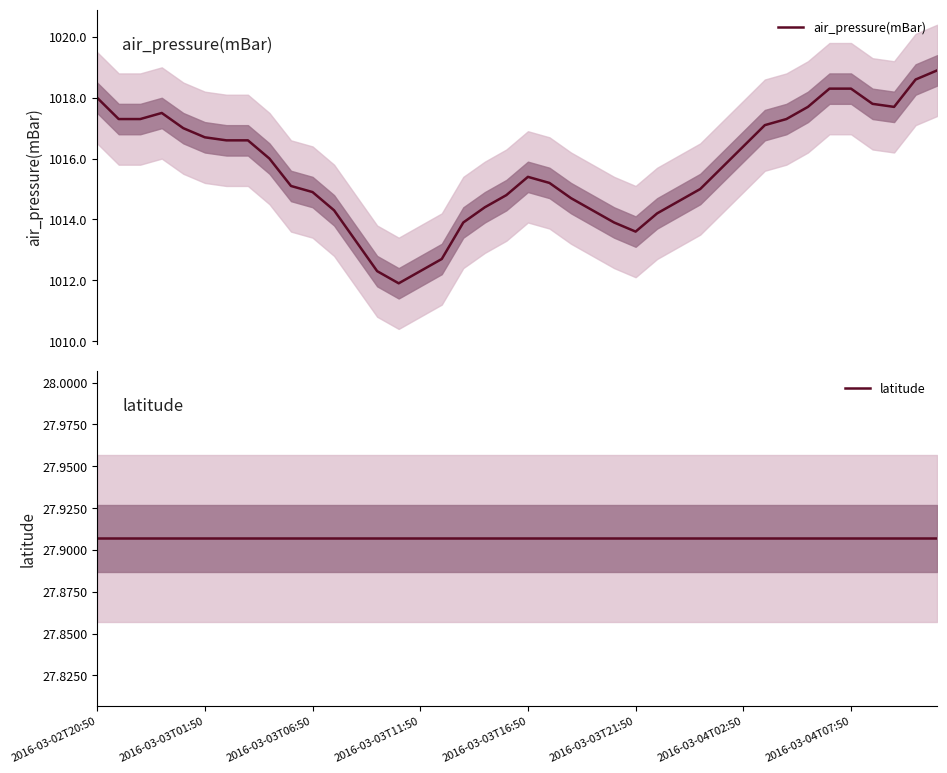

Is this an area chart (filled region under the line)?

No